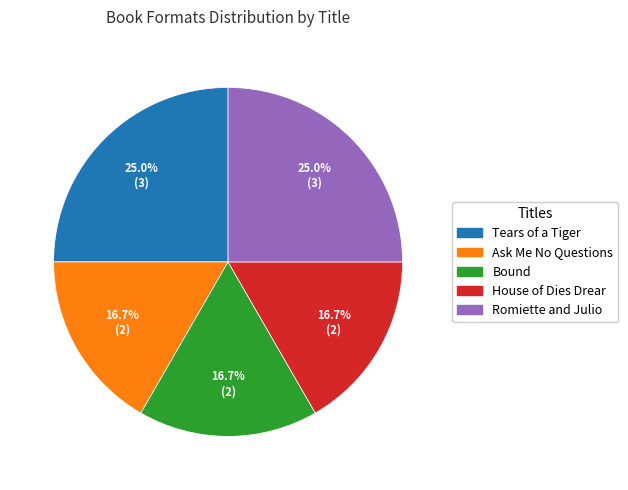

Is it true that Bound is 7% of the pie?

False